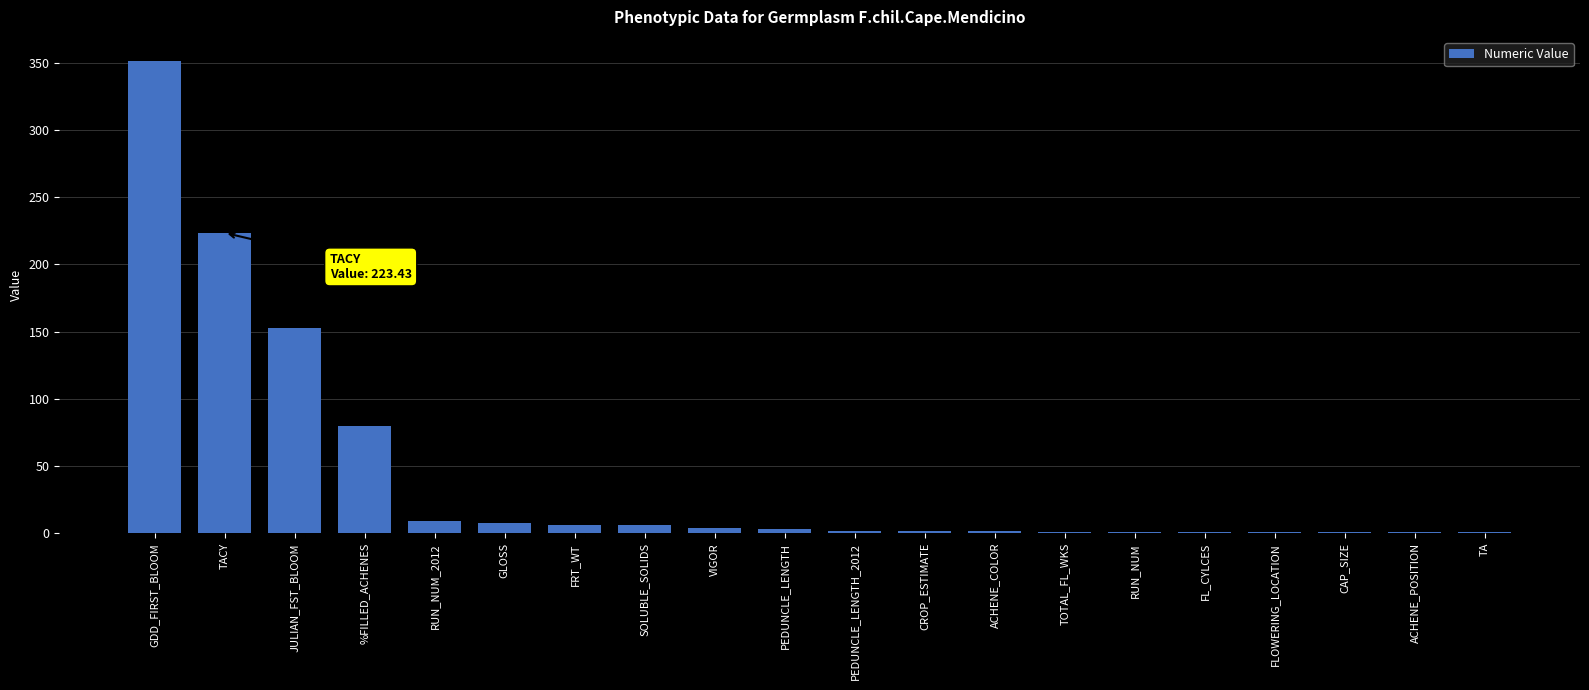

Which has a higher value, JULIAN_FST_BLOOM or VIGOR?

JULIAN_FST_BLOOM